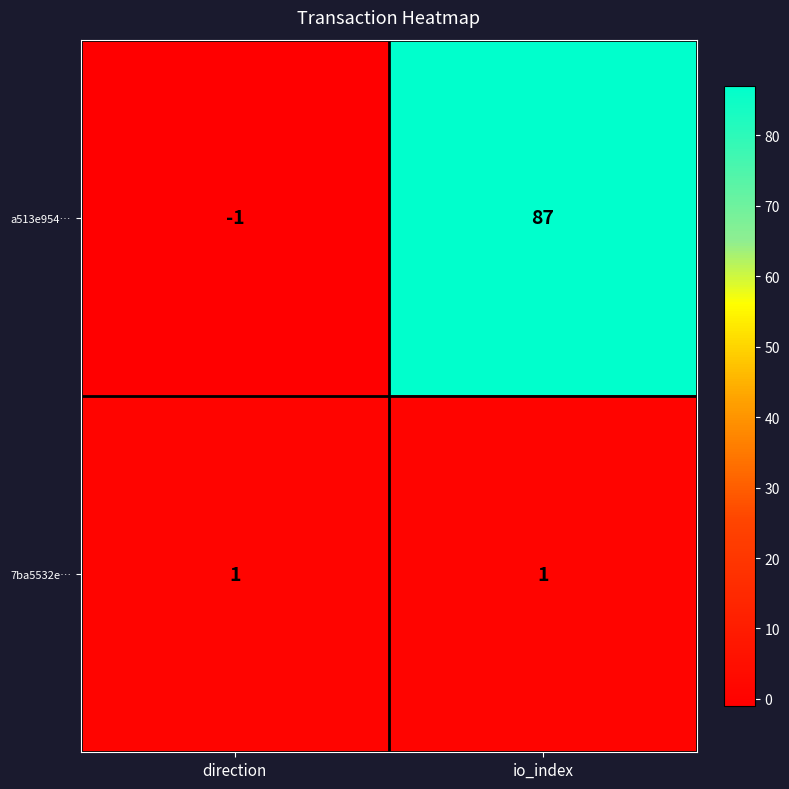

Which label corresponds to the smallest value in the chart?

direction